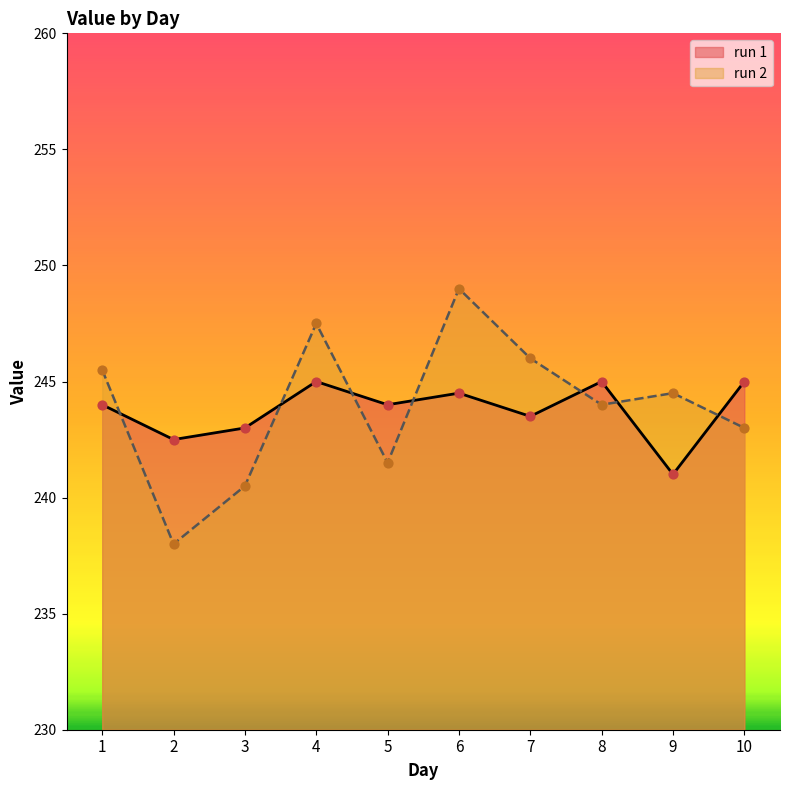

What is the total value across all series at 3?

483.5